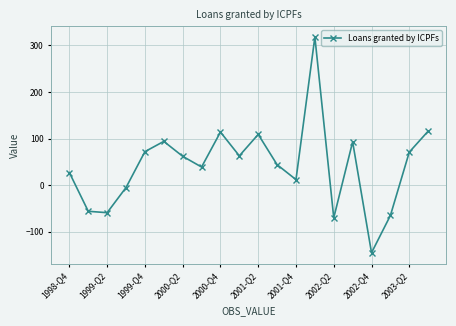

What is the average value?

42